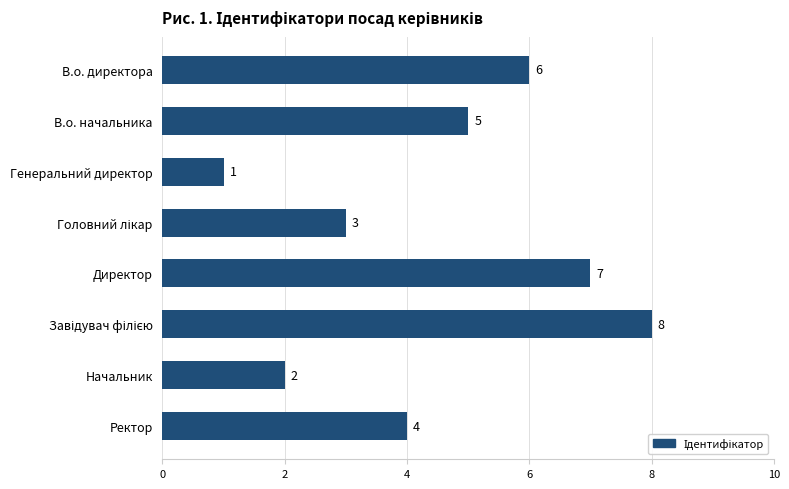

What is the change in value from В.о. начальника to Генеральний директор?

-4